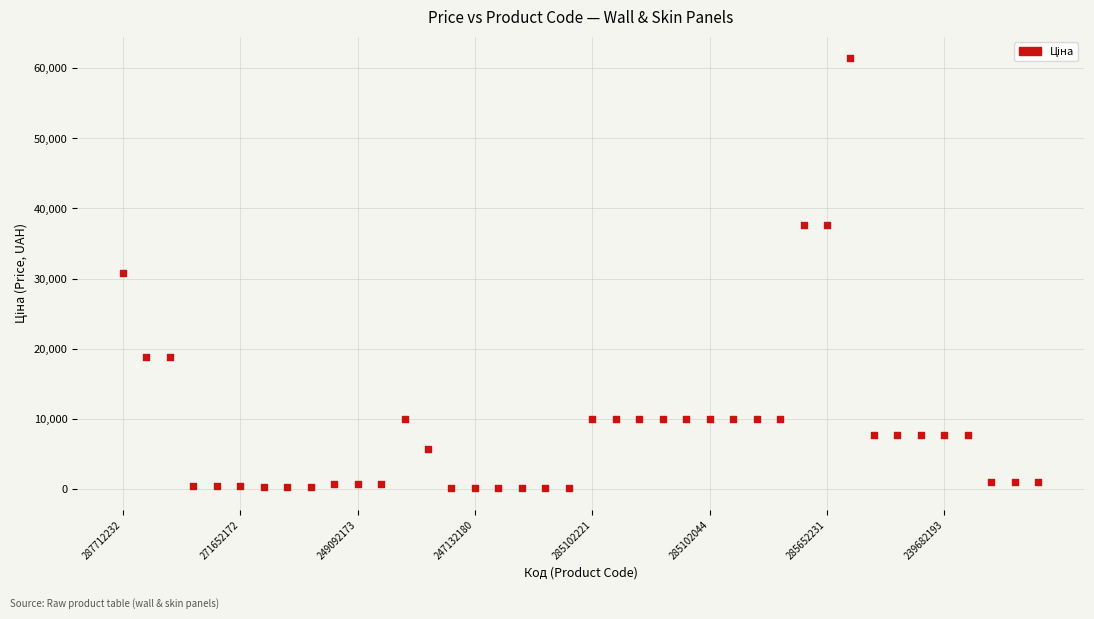

What is the range of Y values (max minus min)?

61377.2